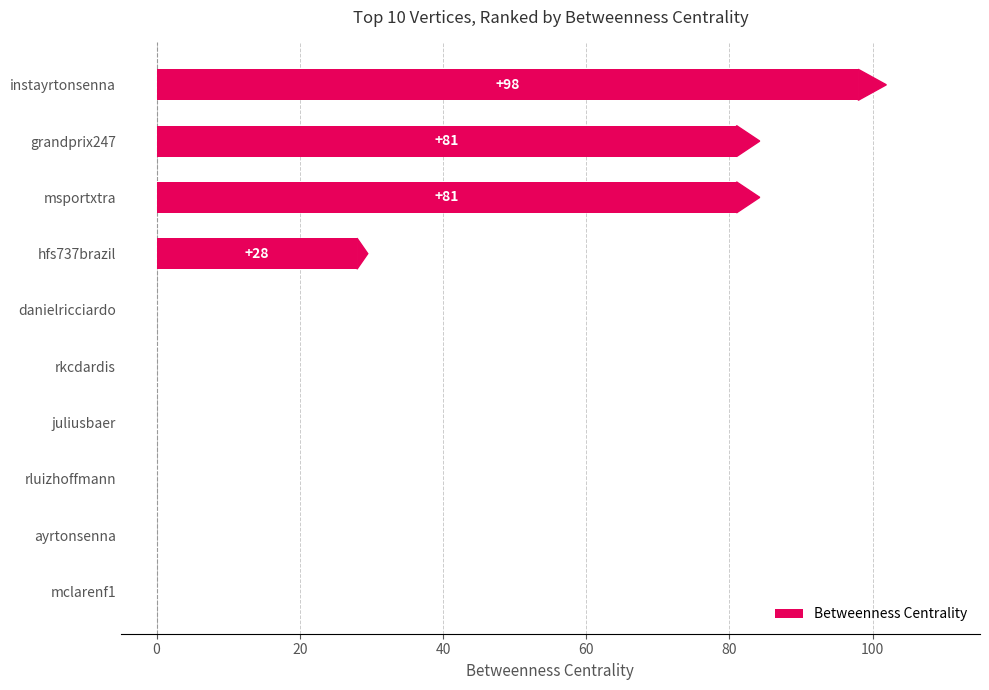

Which label corresponds to the largest value in the chart?

instayrtonsenna